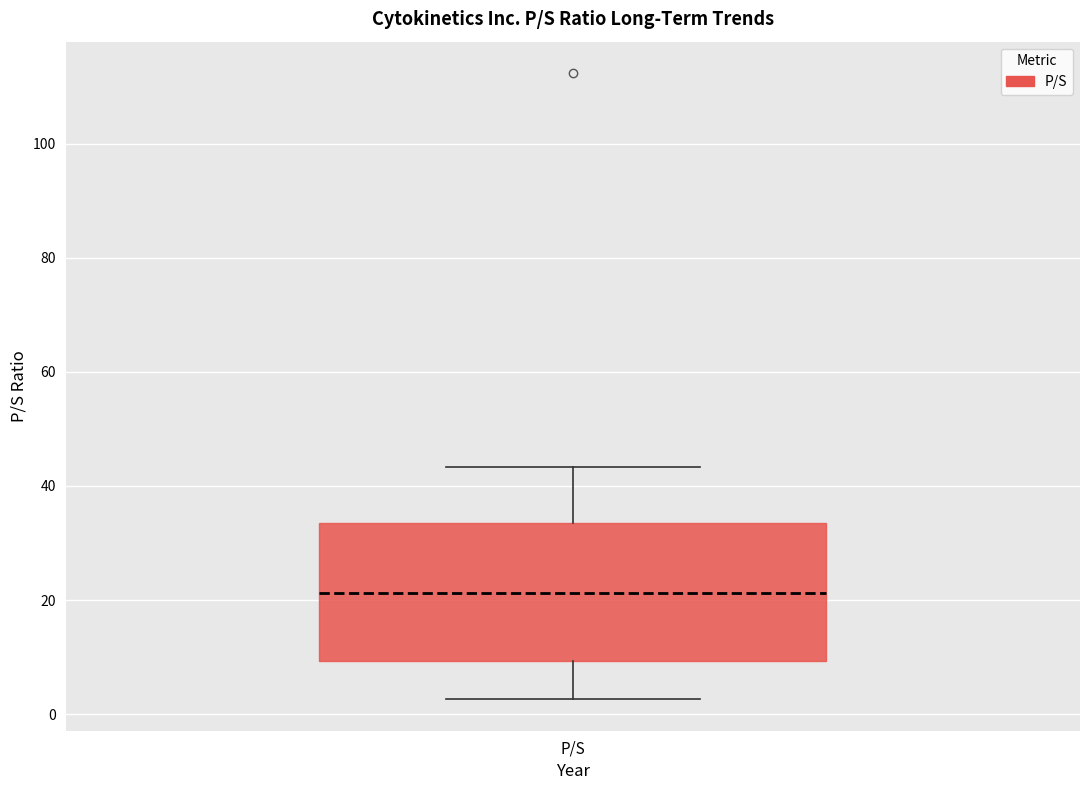

Transcribe this box plot: give where the median line is, the range the box spans, and where the two whiskers end, as read against the y-axis. The values are not printed on the chart, so give them approximately, as read against the axis.

median 22, box 10 to 34, whiskers 2 to 44